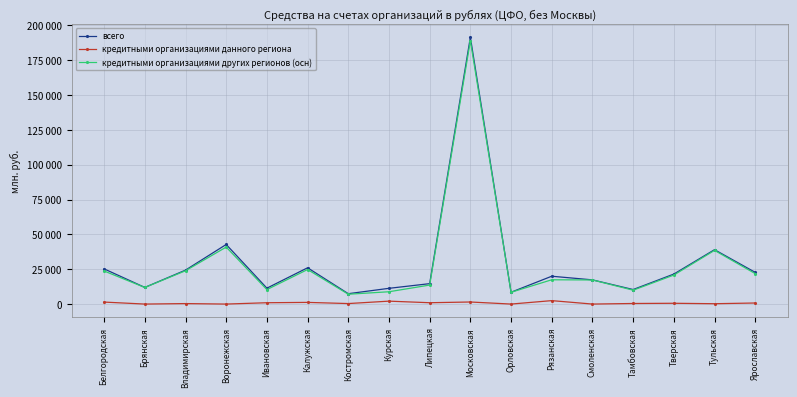

Between Ивановская and Курская, which series saw the biggest shift?

кредитными организациями других регионов (осн)